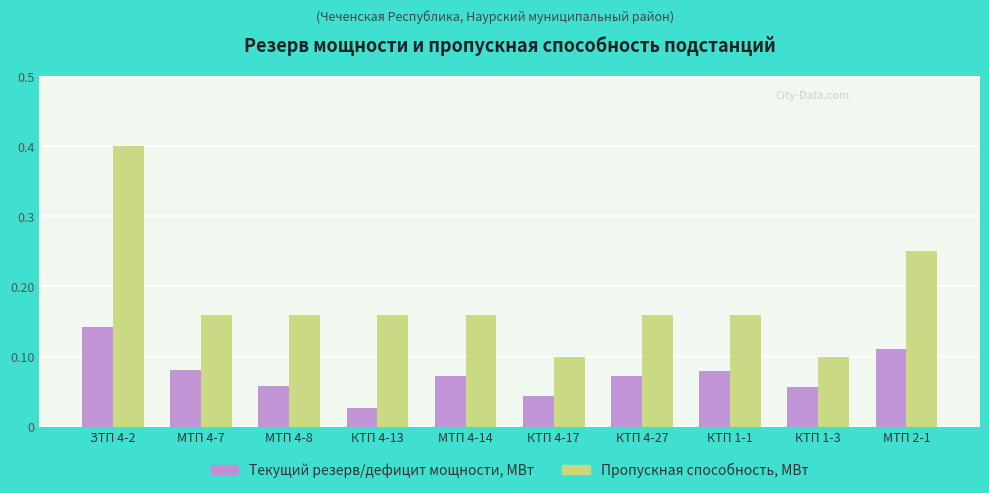

Is the value of Пропускная способность, МВт at КТП 1-1 greater than the value of Текущий резерв/дефицит мощности, МВт at МТП 4-8?

Yes